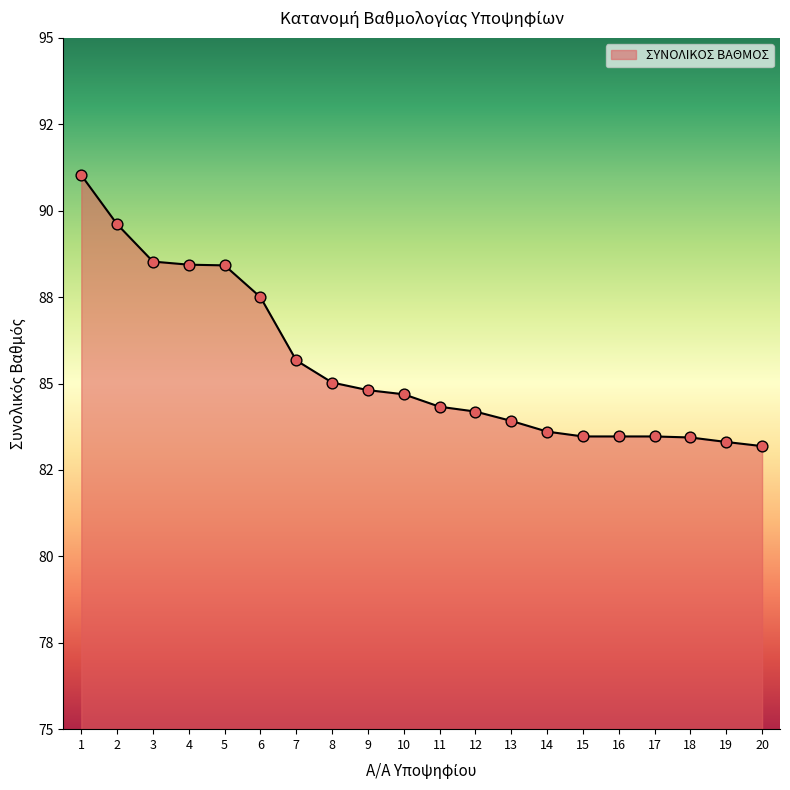

Between 3 and 2, which is larger?

2